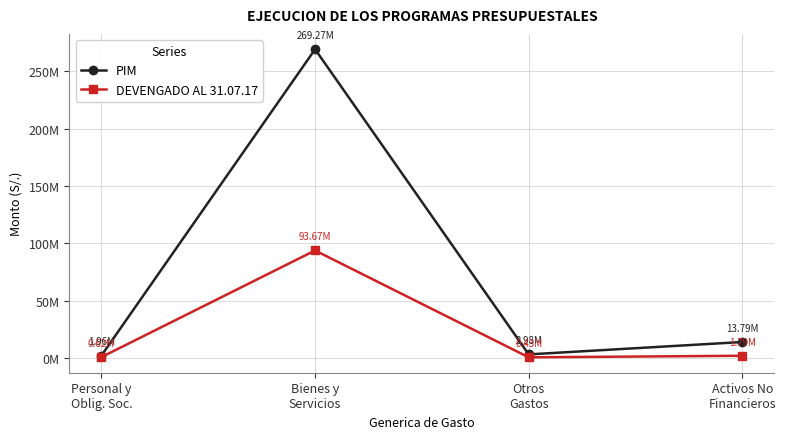

True or false: PIM has a value of 1314255.4 at Otros
Gastos.

False